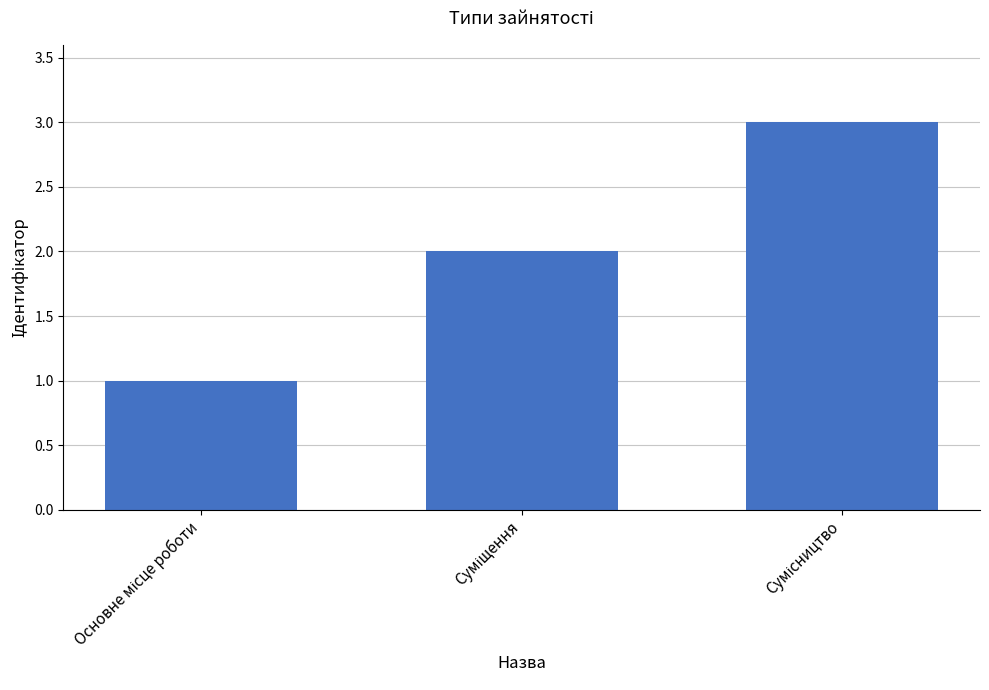

What is the sum of all values?

6